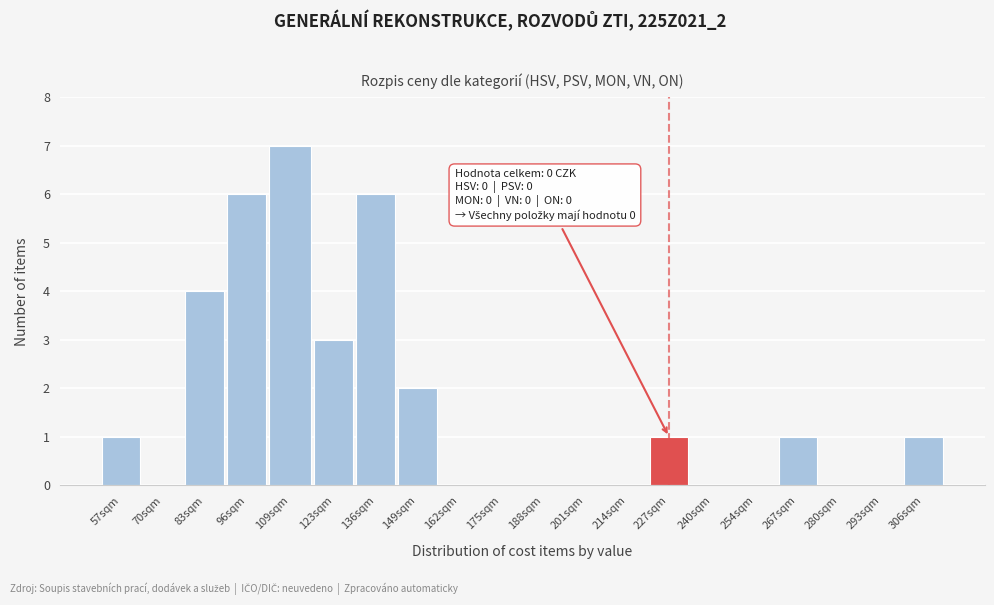

Reading left to right, extract all data points from this chart.

57sqm=1	70sqm=0	83sqm=4	96sqm=6	109sqm=7	123sqm=3	136sqm=6	149sqm=2	162sqm=0	175sqm=0	188sqm=0	201sqm=0	214sqm=0	227sqm=1	240sqm=0	254sqm=0	267sqm=1	280sqm=0	293sqm=0	306sqm=1